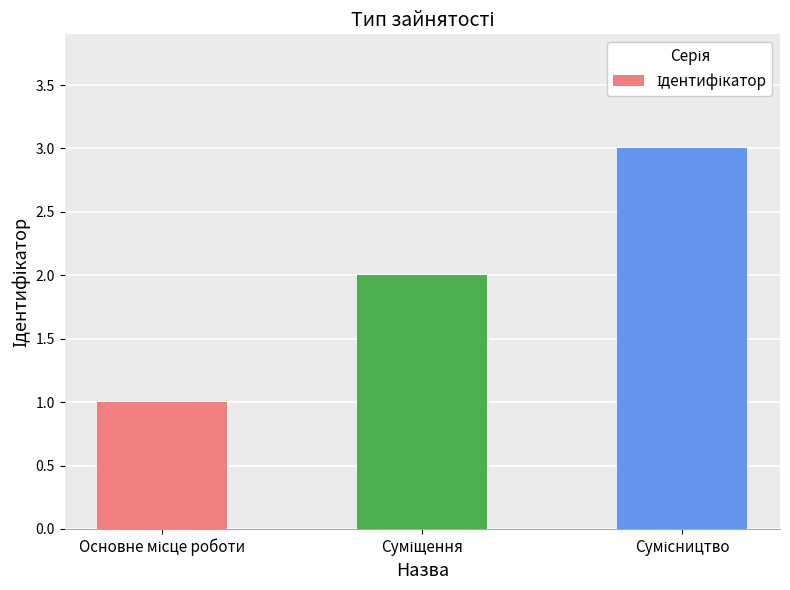

What is the maximum value shown in the chart?

3